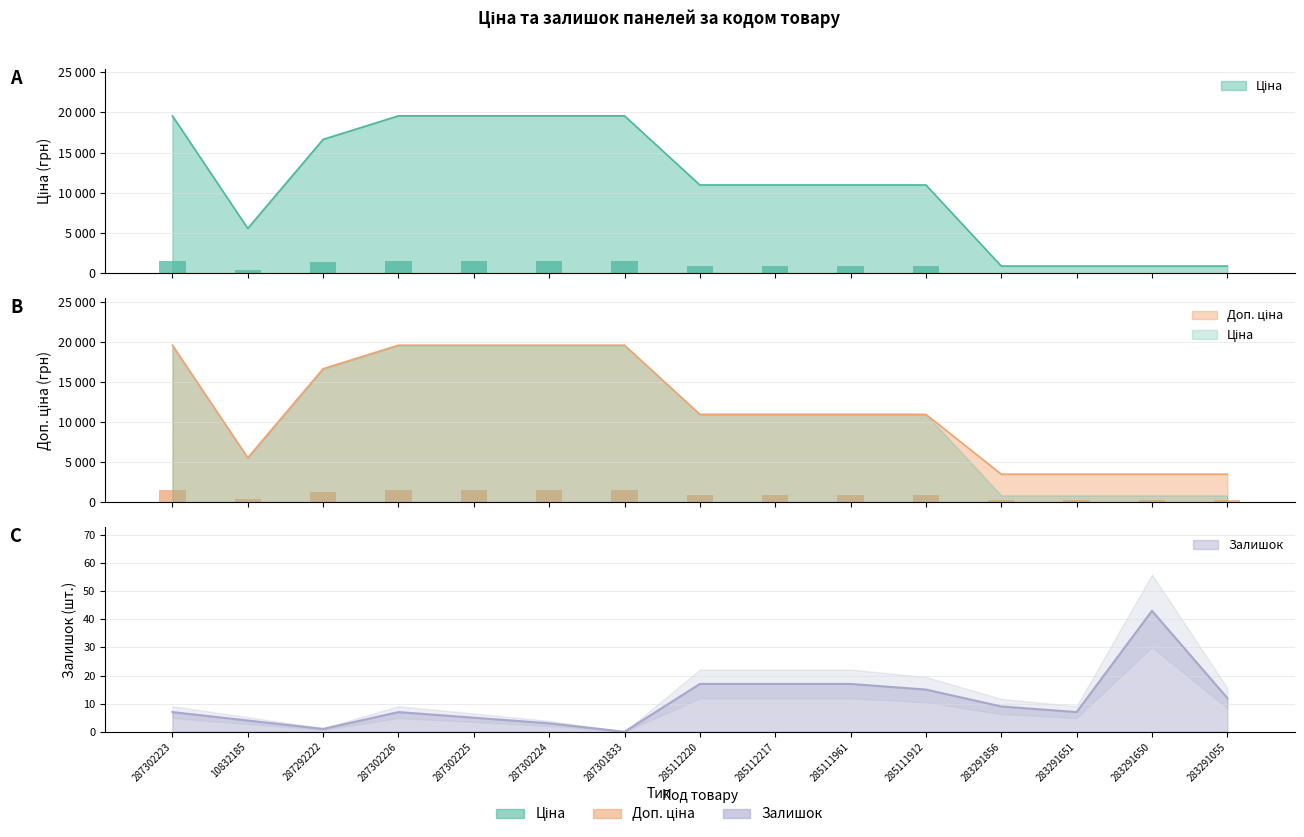

How many bars are there in total?

45